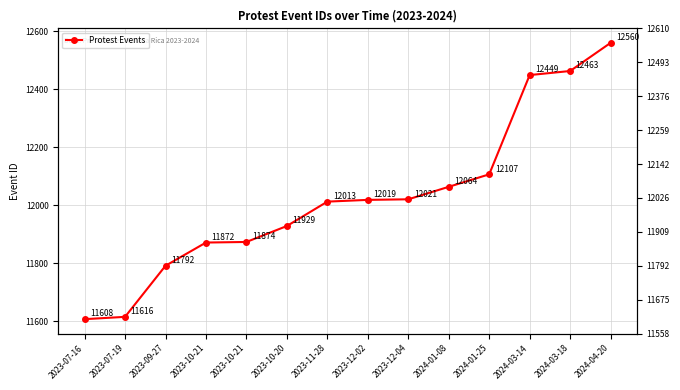

Is this an area chart (filled region under the line)?

No